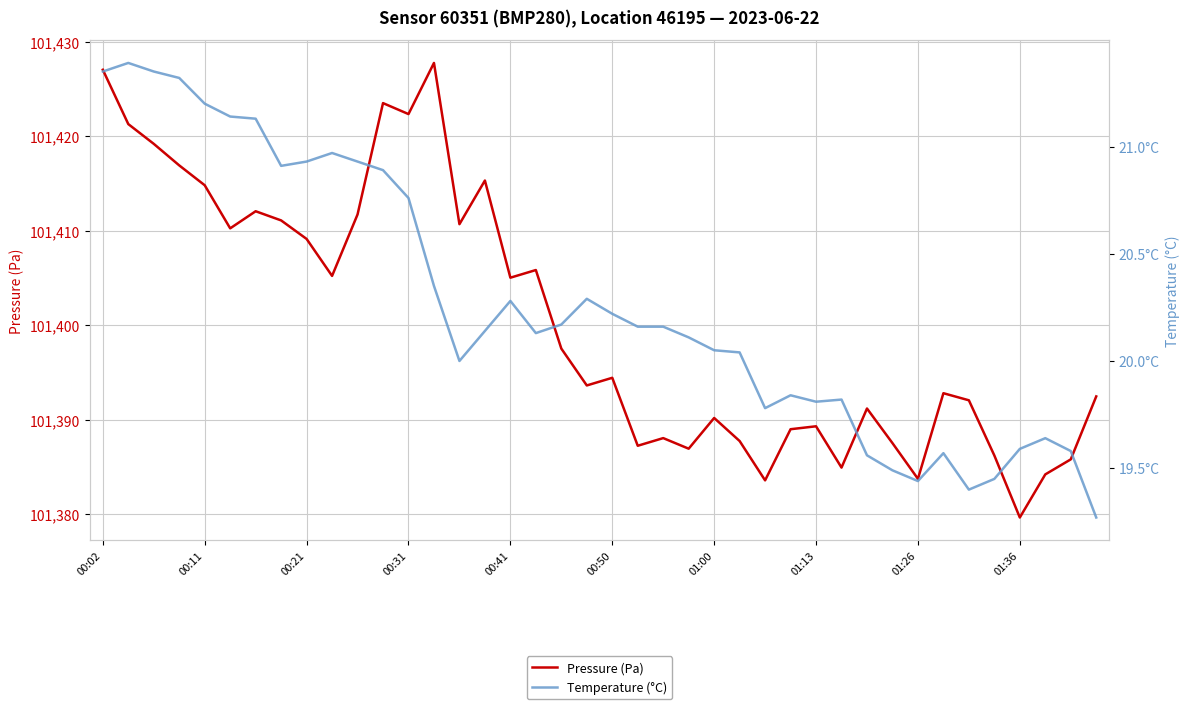

How many lines are shown in the chart?

2